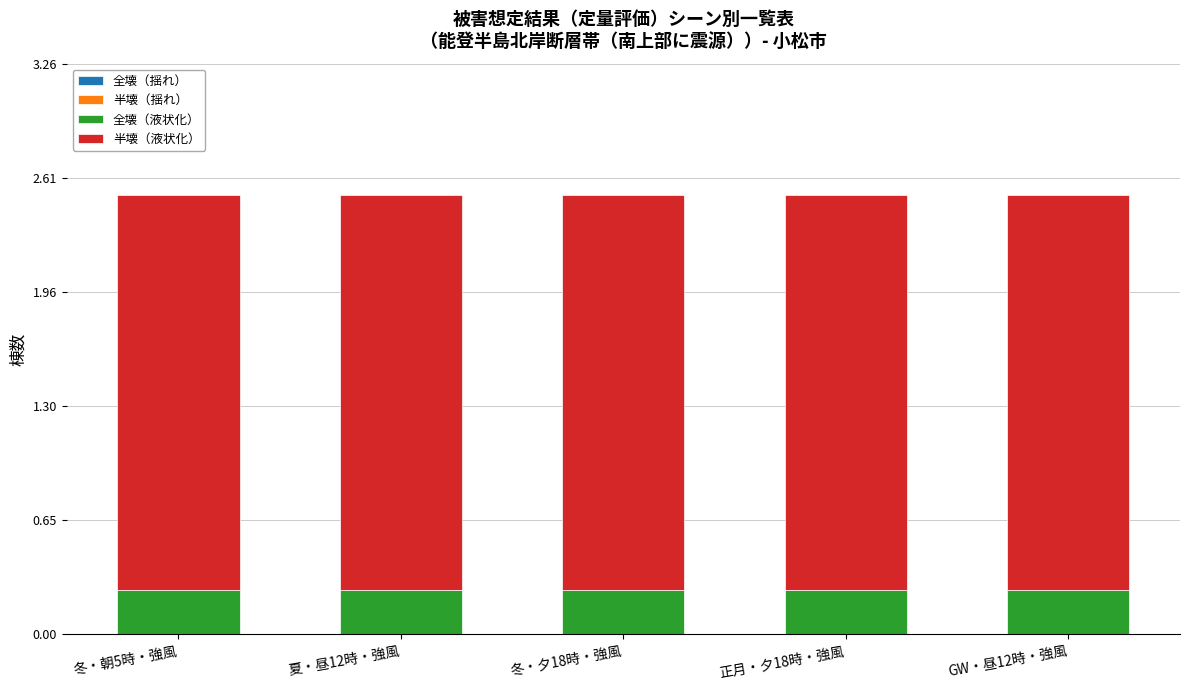

What is the sum of the 全壊（液状化） values at 冬・朝5時・強風 and 夏・昼12時・強風?

0.5